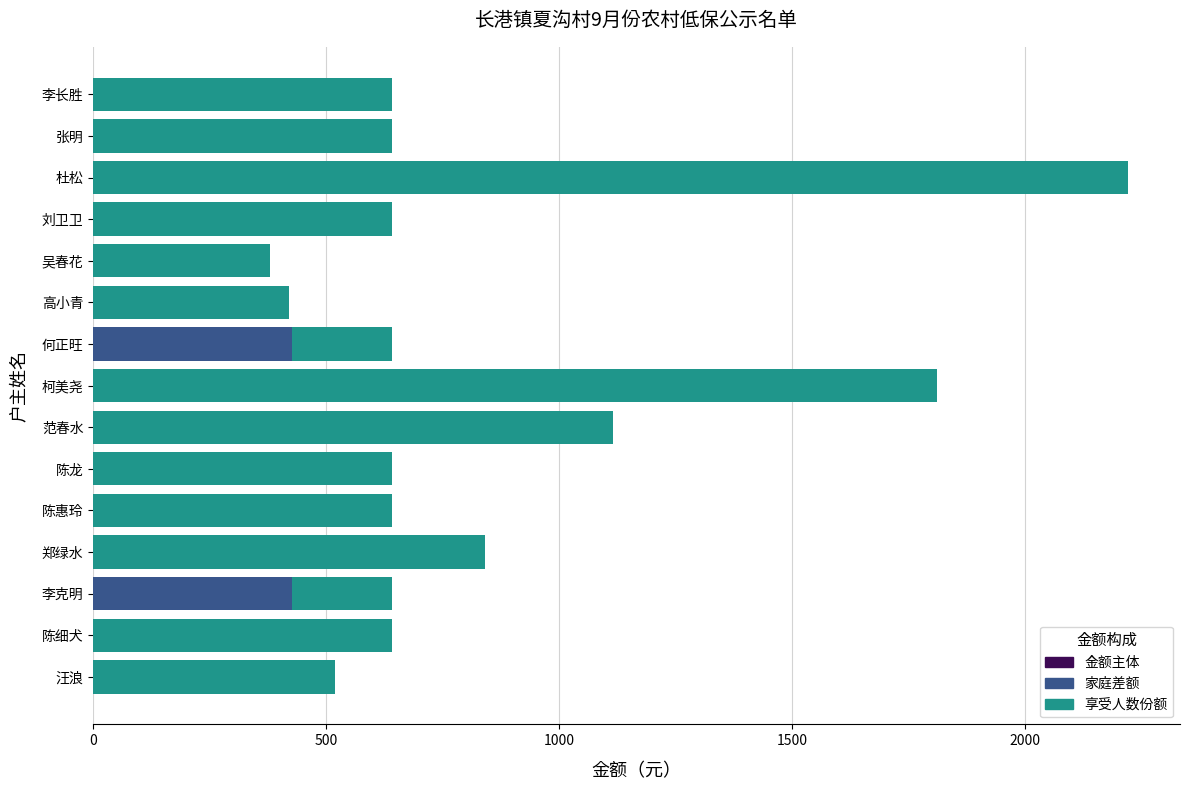

At which category is the sum across all series the highest?

杜松